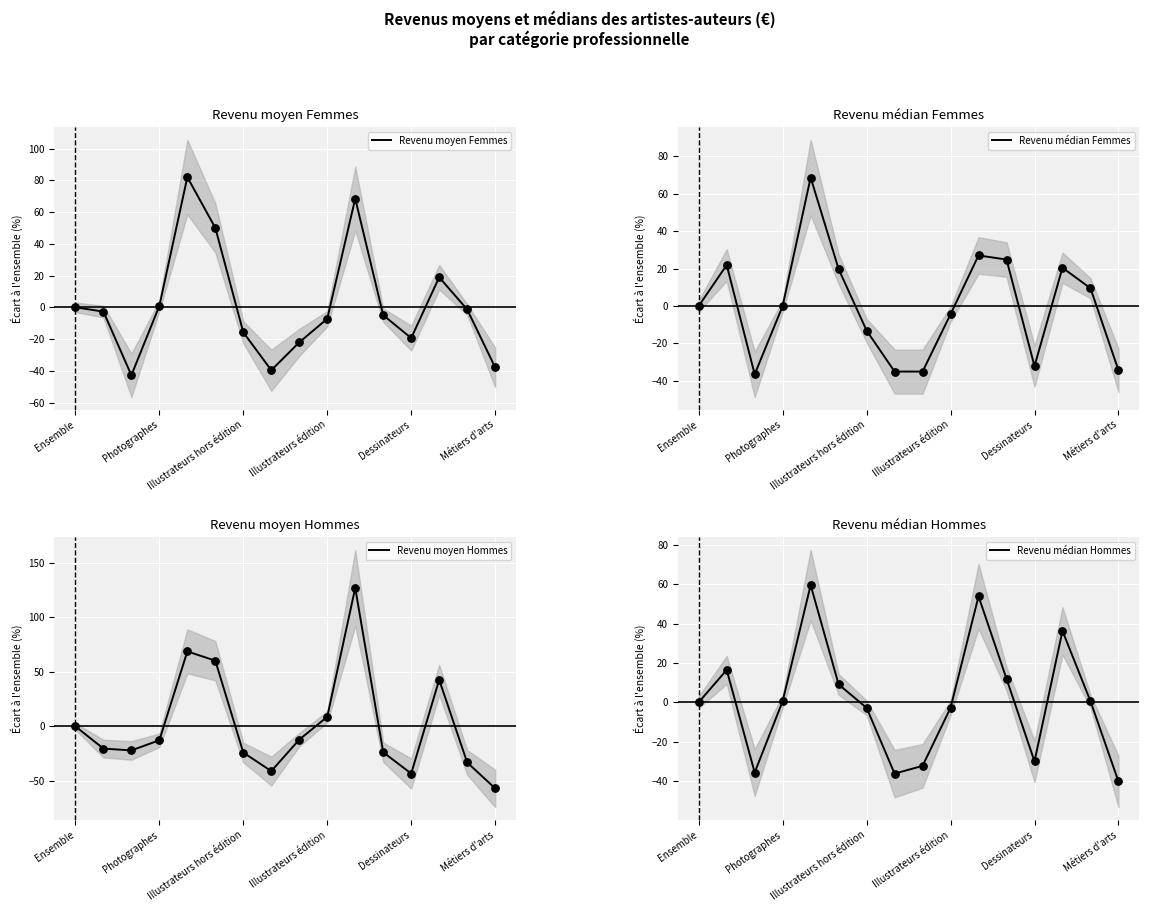

Which series has the largest total across all categories?

Revenu moyen Femmes